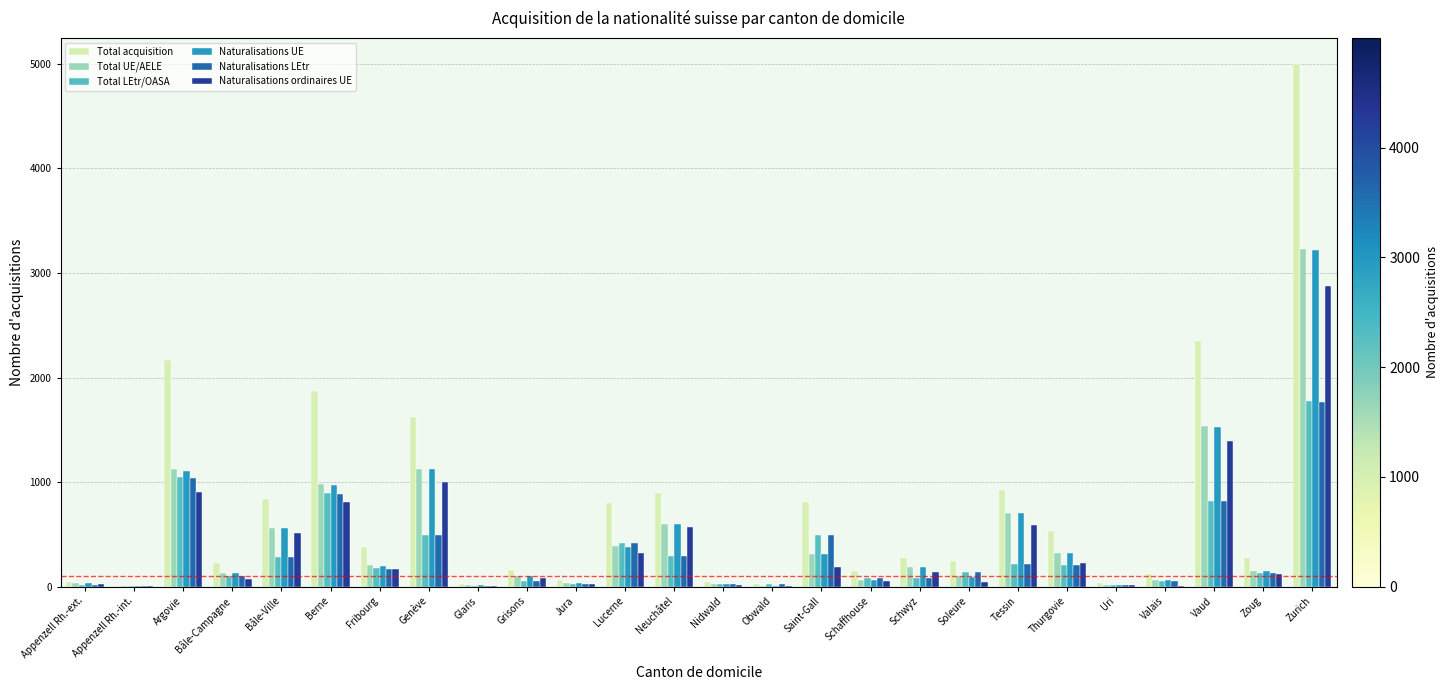

Where is Total acquisition nearest to the value 2503?

Vaud